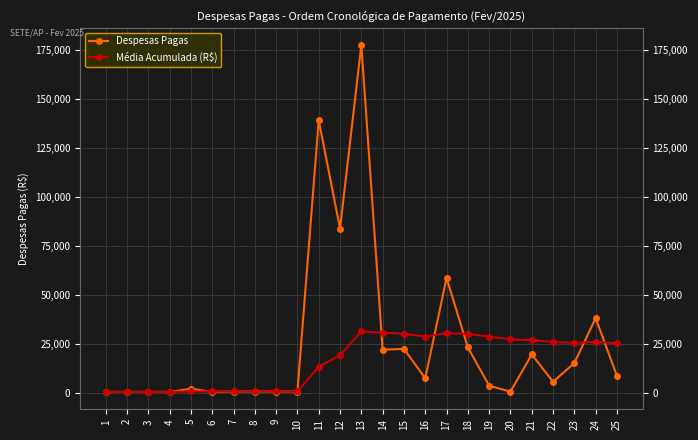

In Despesas Pagas, how many points are higher than both neighbors (excluding endpoints)?

7